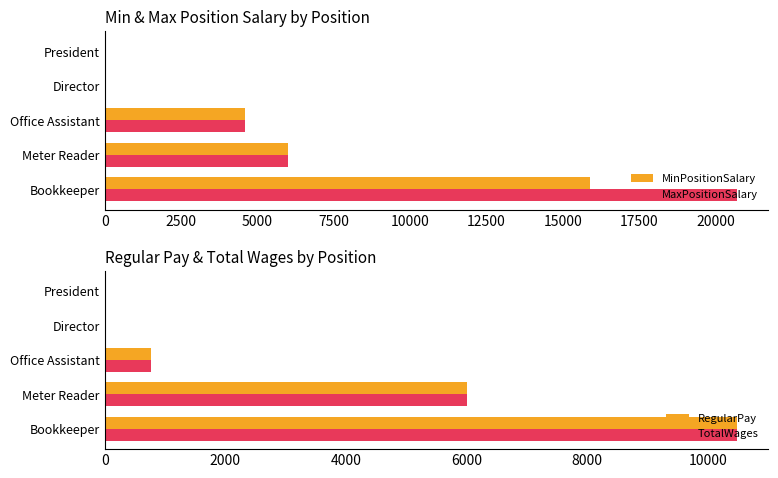

What is the maximum value for RegularPay?

10480